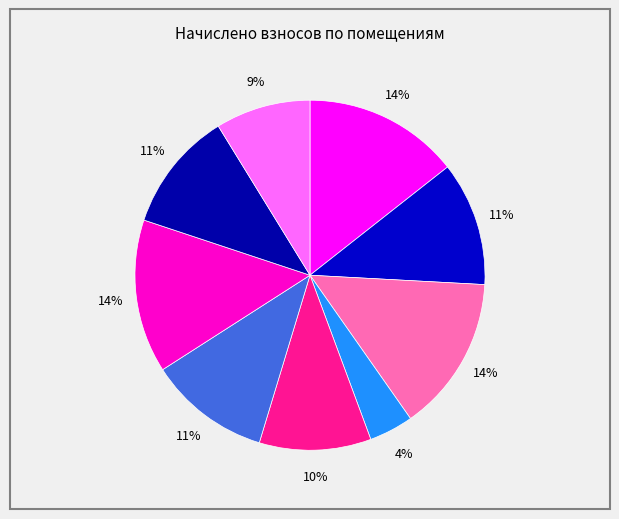

To the nearest percent, what is the difference between the largest and smallest slice percentages?

10%